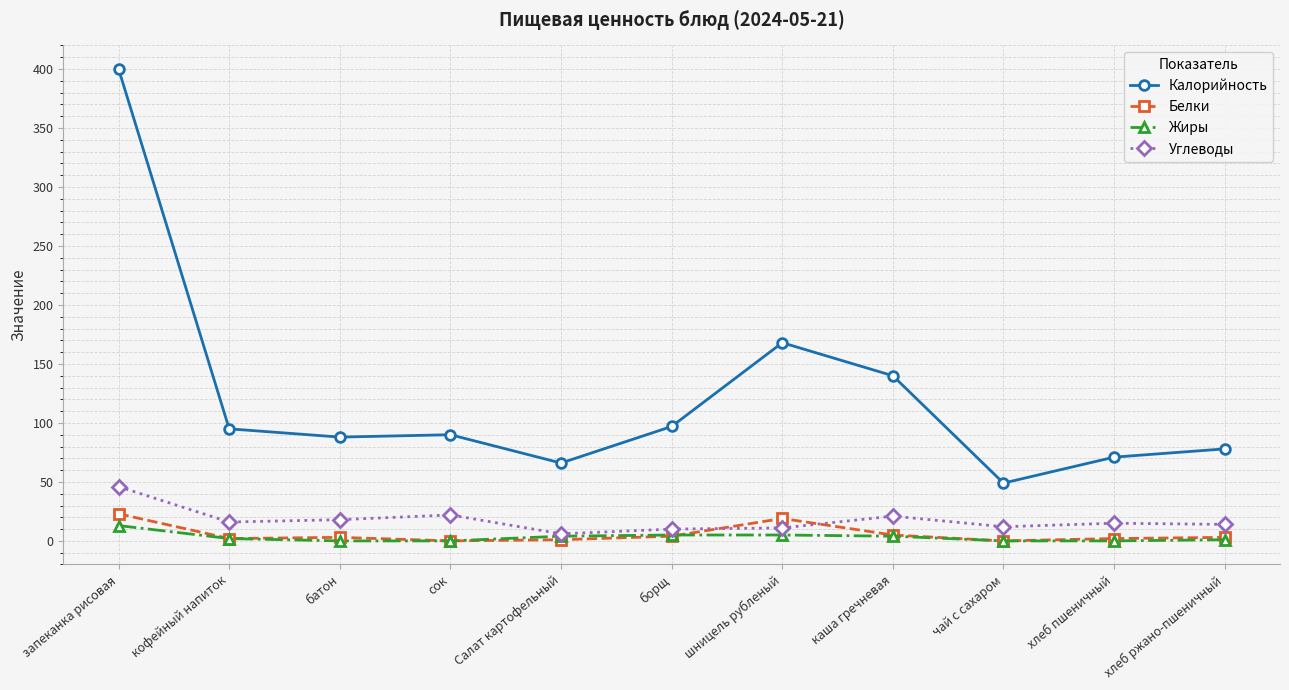

At which category is the sum across all series the highest?

запеканка рисовая